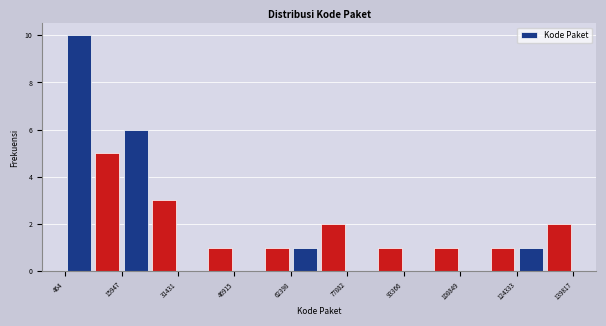

Read against the x-axis, roughly where is the centre of the tallest bar?

4000